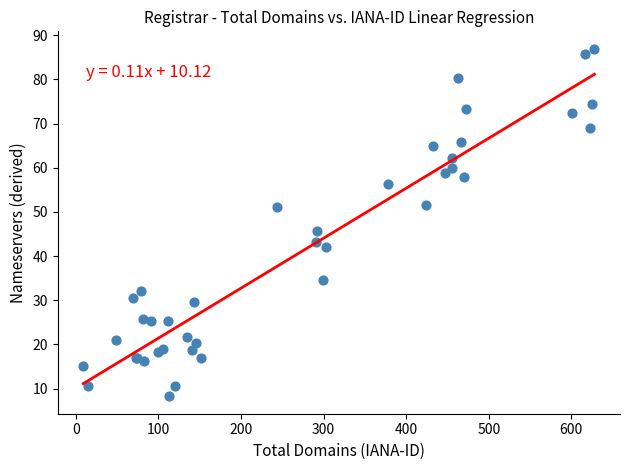

What Y value in the scatter plot is closest to 47?

45.6